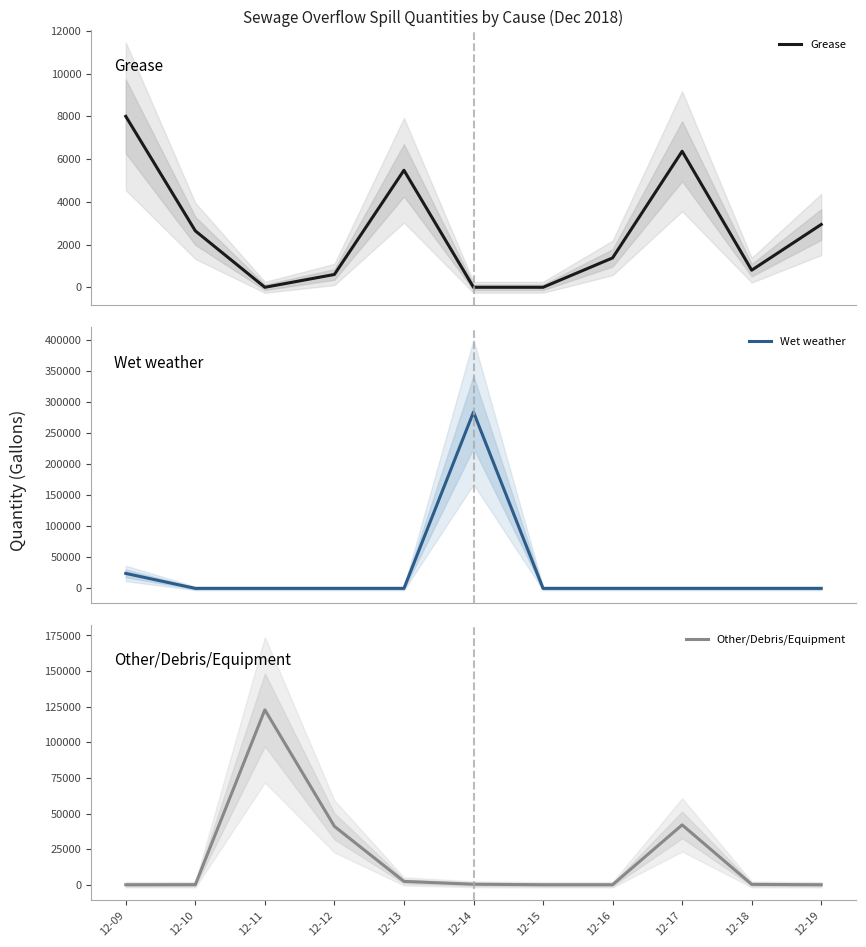

Reading right to left, transcribe all the data shown in this chart.

Grease: 12-19=2940	12-18=800	12-17=6365	12-16=1375	12-15=0	12-14=0	12-13=5476	12-12=600	12-11=0	12-10=2640	12-09=8000
Wet weather: 12-19=0	12-18=0	12-17=0	12-16=0	12-15=0	12-14=284345	12-13=0	12-12=0	12-11=0	12-10=0	12-09=24120
Other/Debris/Equipment: 12-19=0	12-18=260	12-17=42030	12-16=0	12-15=0	12-14=360	12-13=2340	12-12=41000	12-11=122800	12-10=50	12-09=0